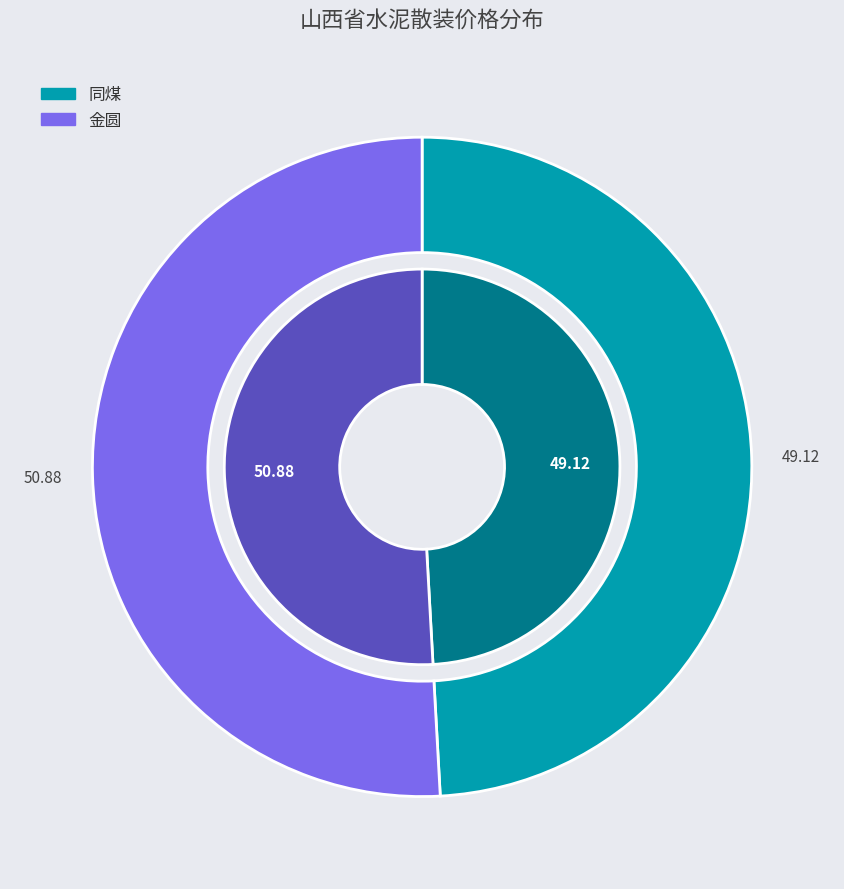

To the nearest percent, what is the combined percentage of 同煤 and 金圆?

100%